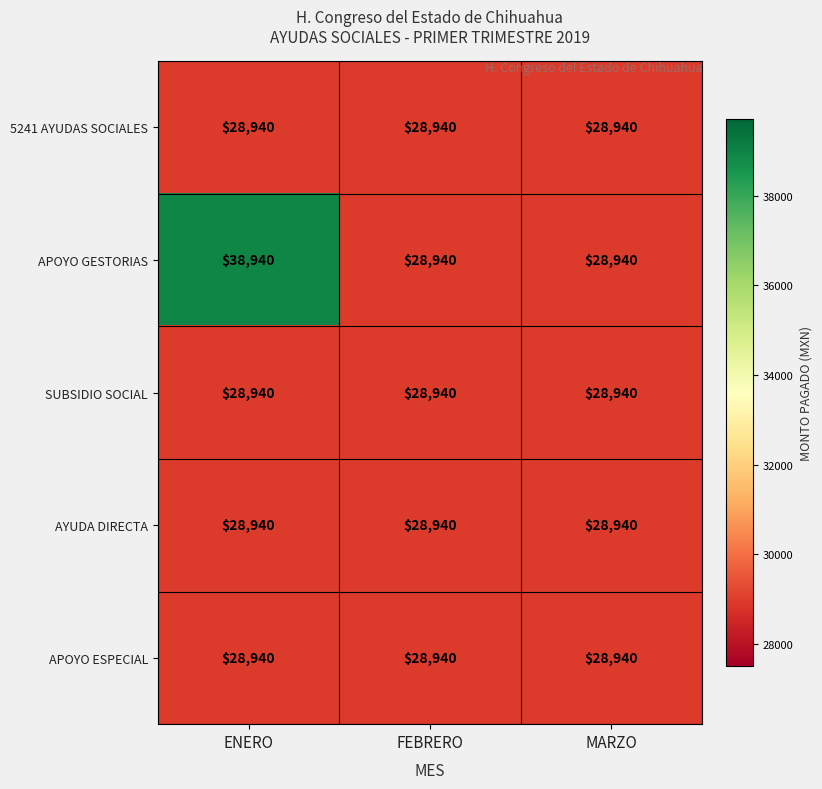

What is the maximum value shown in the chart?

38940